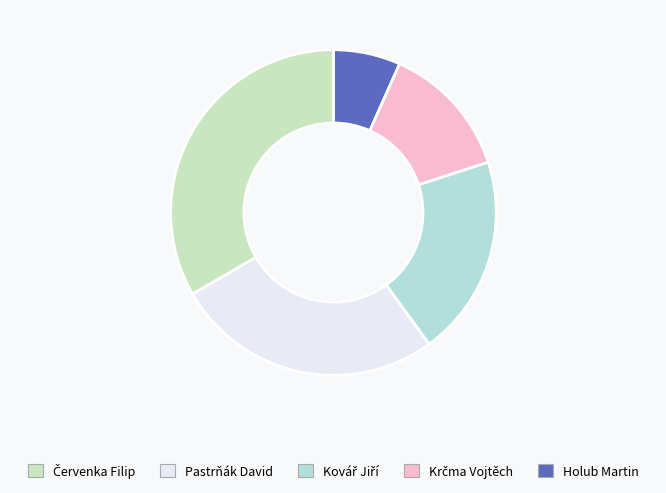

Is there a majority slice in this chart?

No